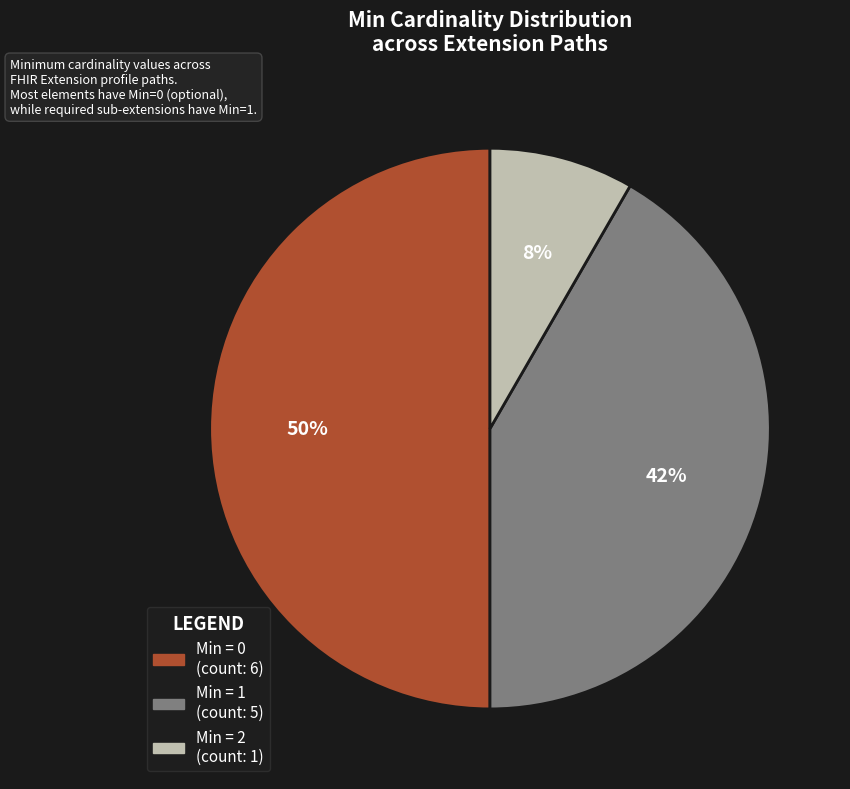

Count the number of slices in the pie.

3